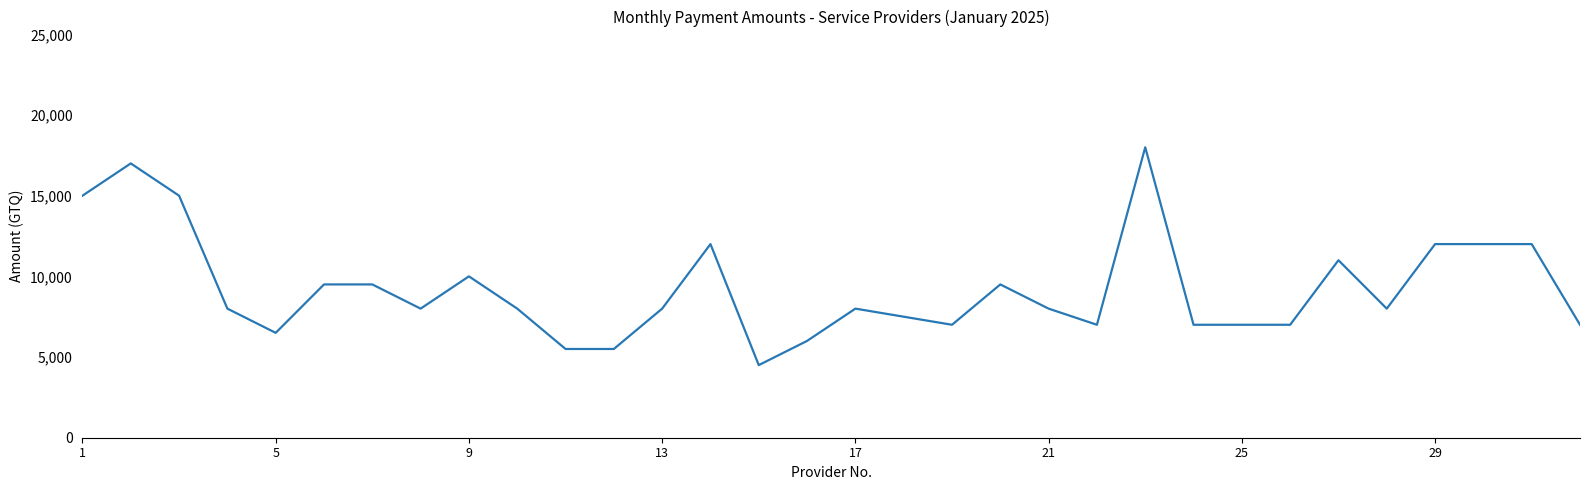

What is the minimum value shown in the chart?

4500